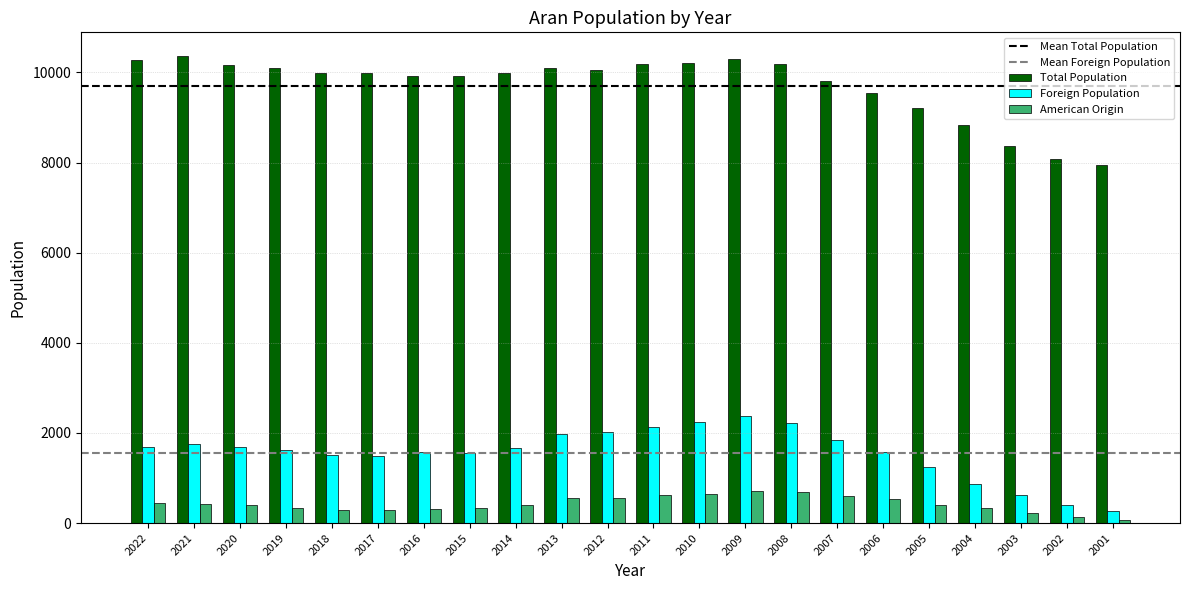

At how many categories does at least one series exceed 6529?

22